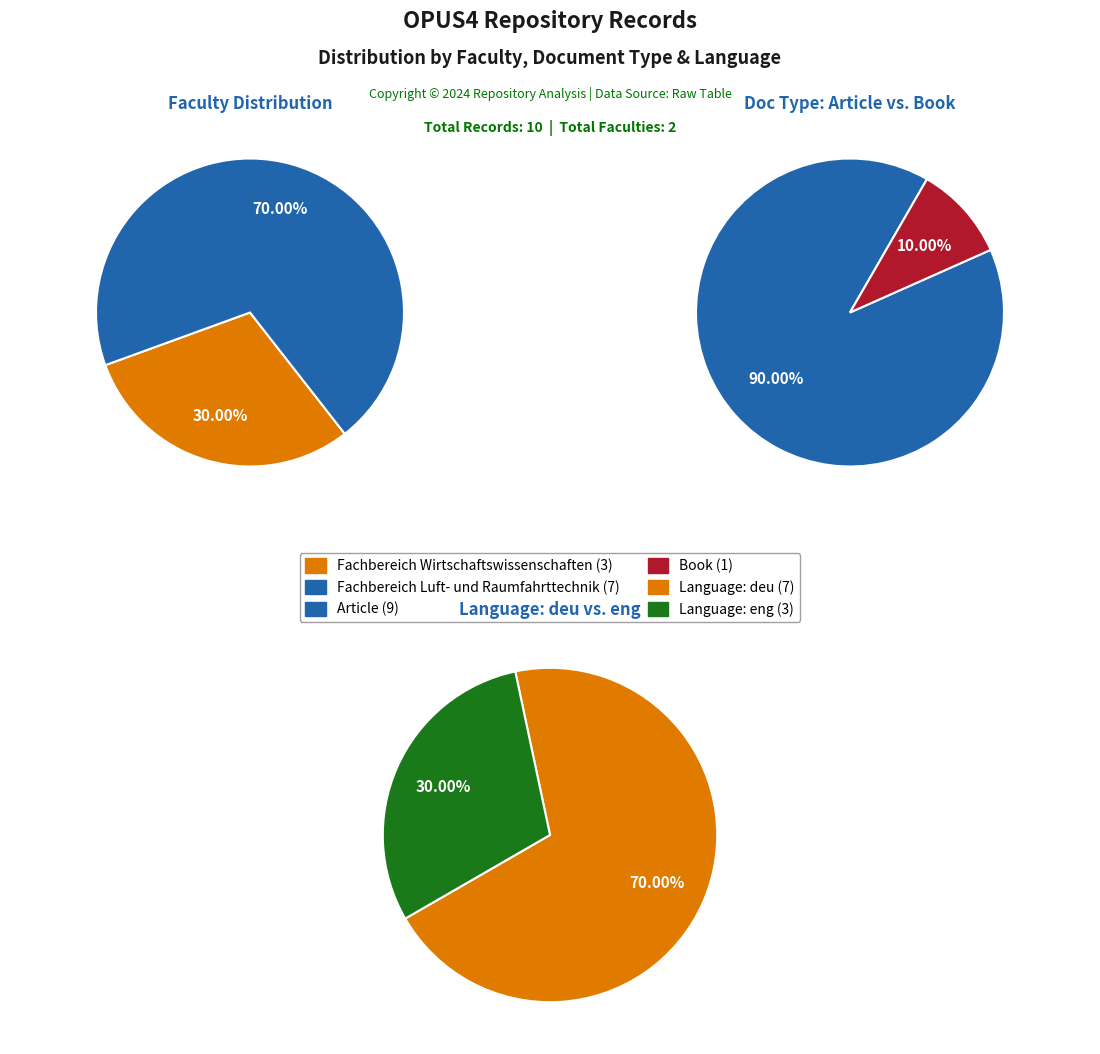

Is it true that Fachbereich Luft- und Raumfahrttechnik is 70% of the pie?

True